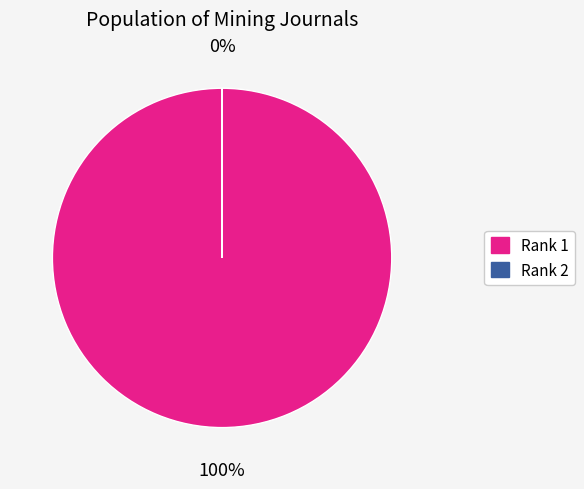

What is the change in value from 1 to 2?

-4400132659